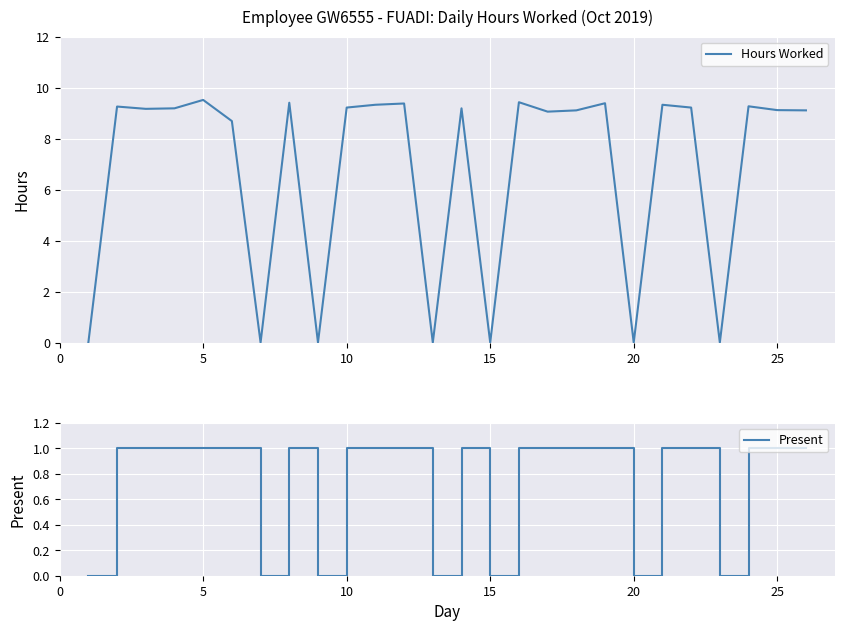

How many lines are shown in the chart?

2